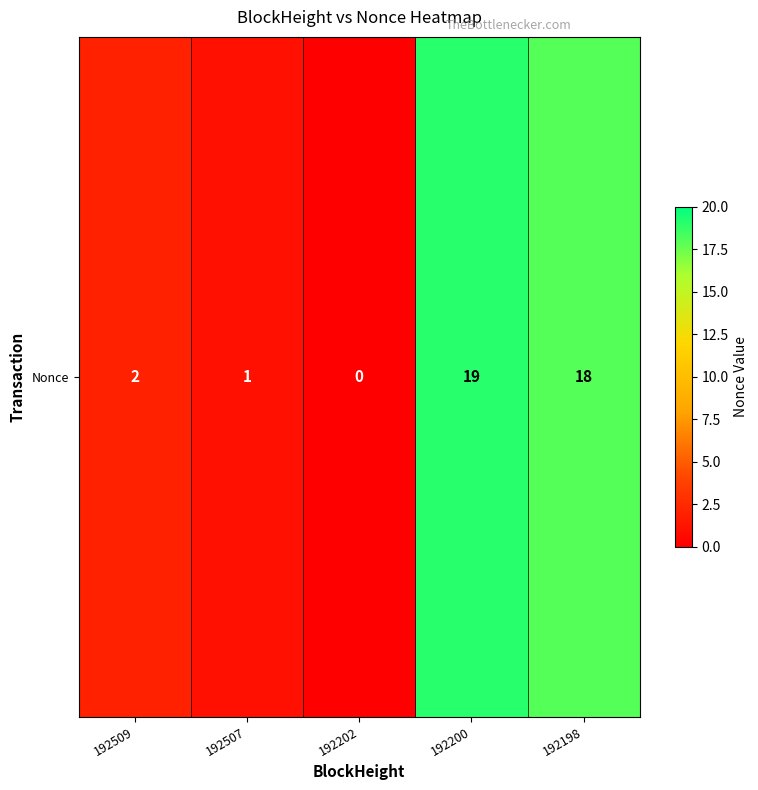

Reading right to left, what are all the values shown in this chart?

18	19	0	1	2